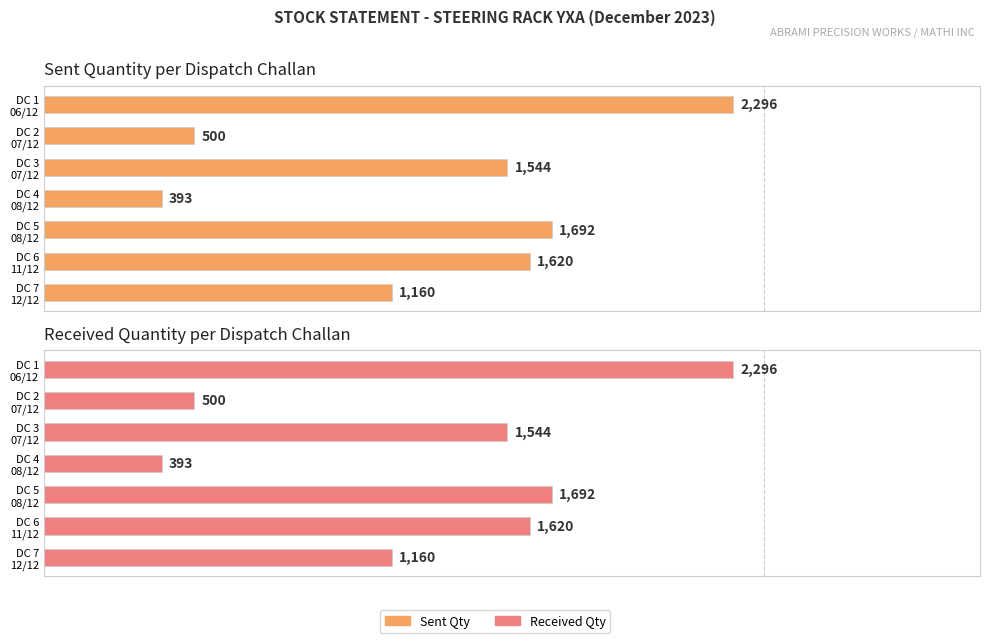

Which series has the largest range (max minus min)?

Sent Qty